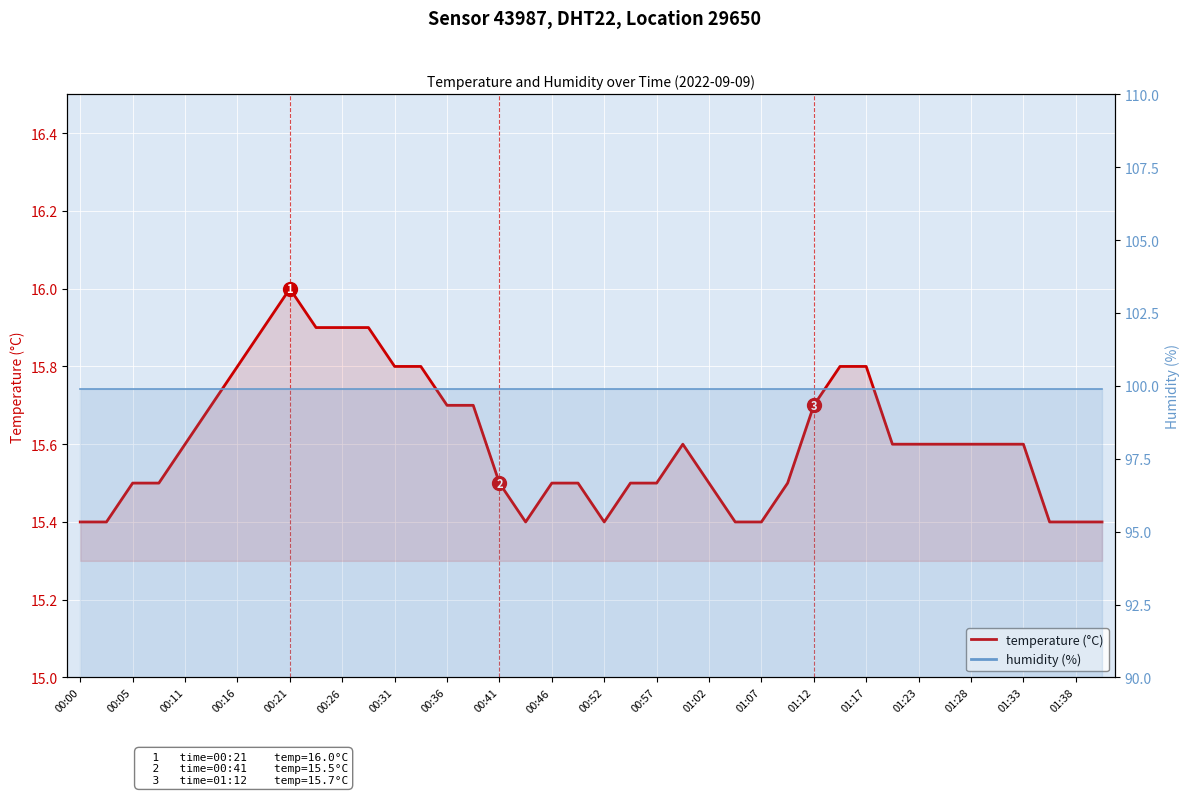

How many interior local valleys (lower than both neighbors) does the data have?

2